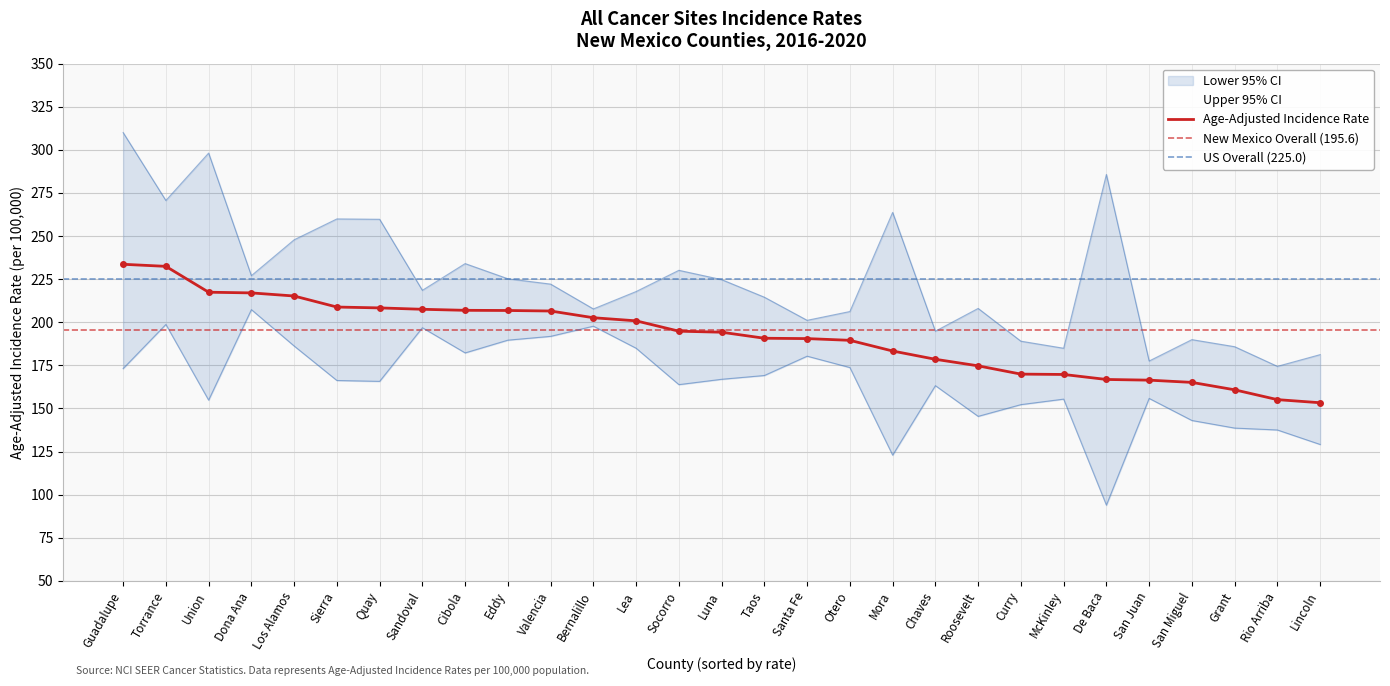

True or false: Age-Adjusted Incidence Rate has more than 0 interior local peaks.

False